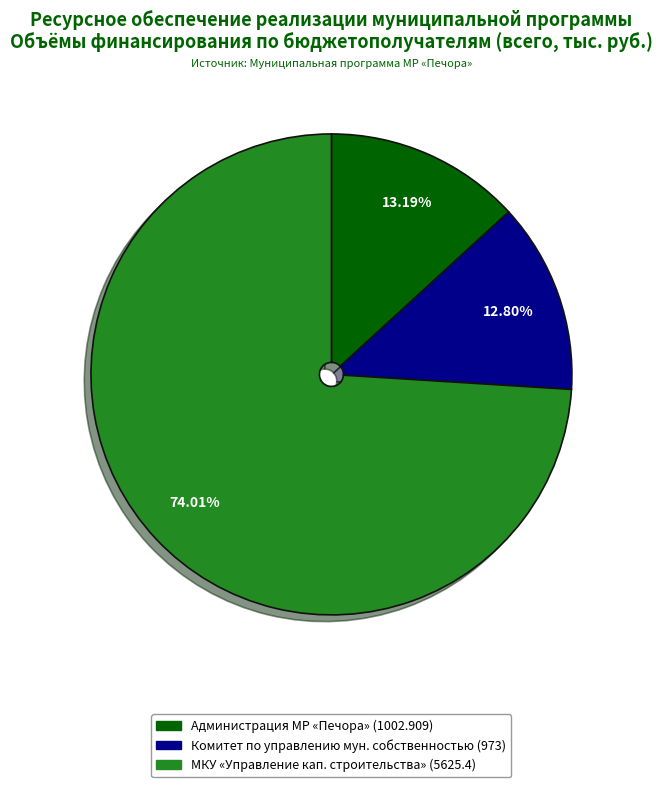

Does any single category account for the majority?

Yes